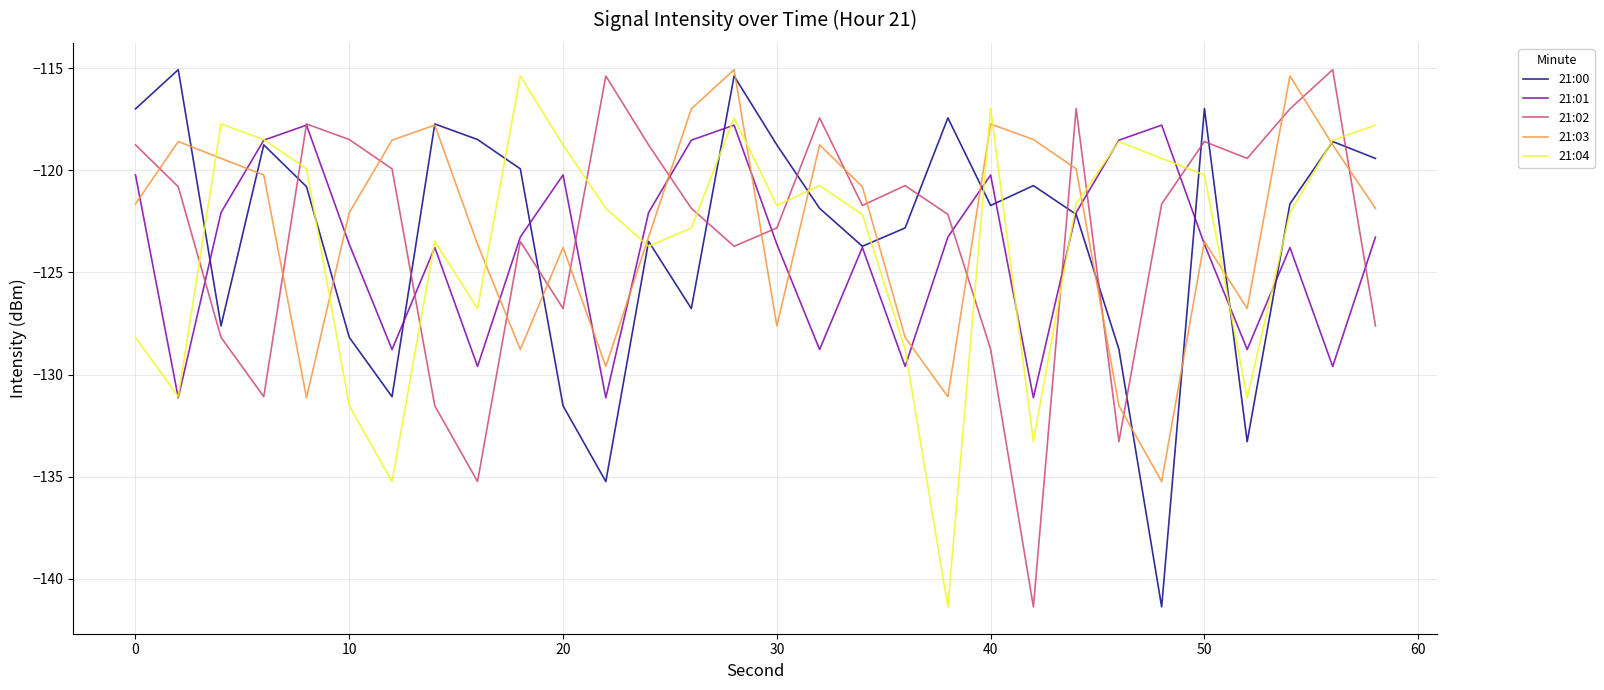

What is the minimum value for 21:02?

-141.4